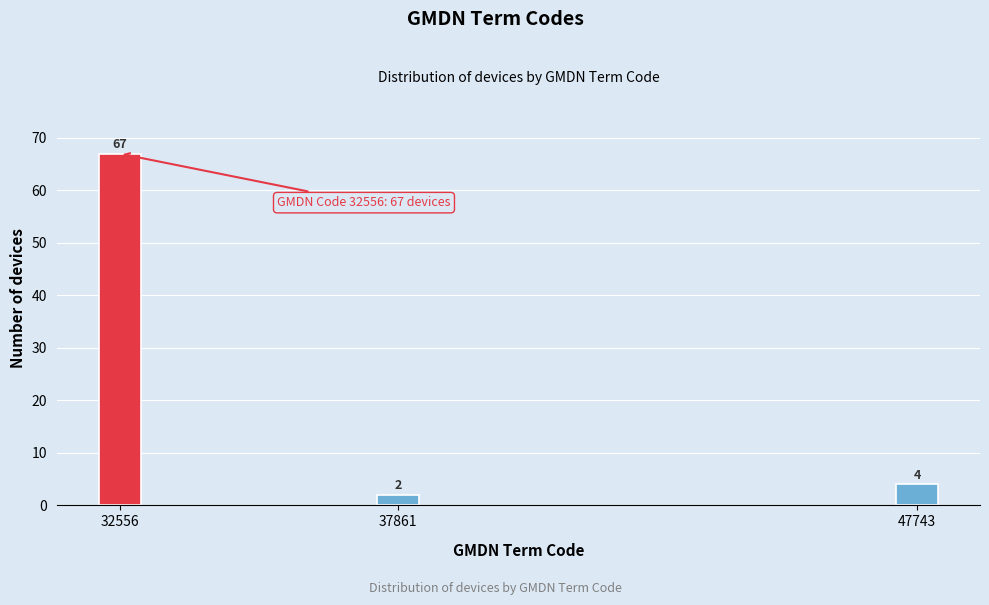

Reading left to right, transcribe all the data shown in this chart.

32556=67	37861=2	47743=4